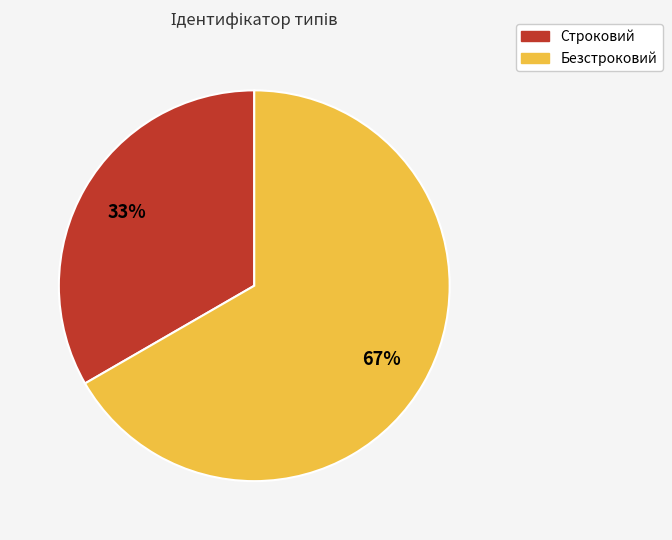

Is there a majority slice in this chart?

Yes